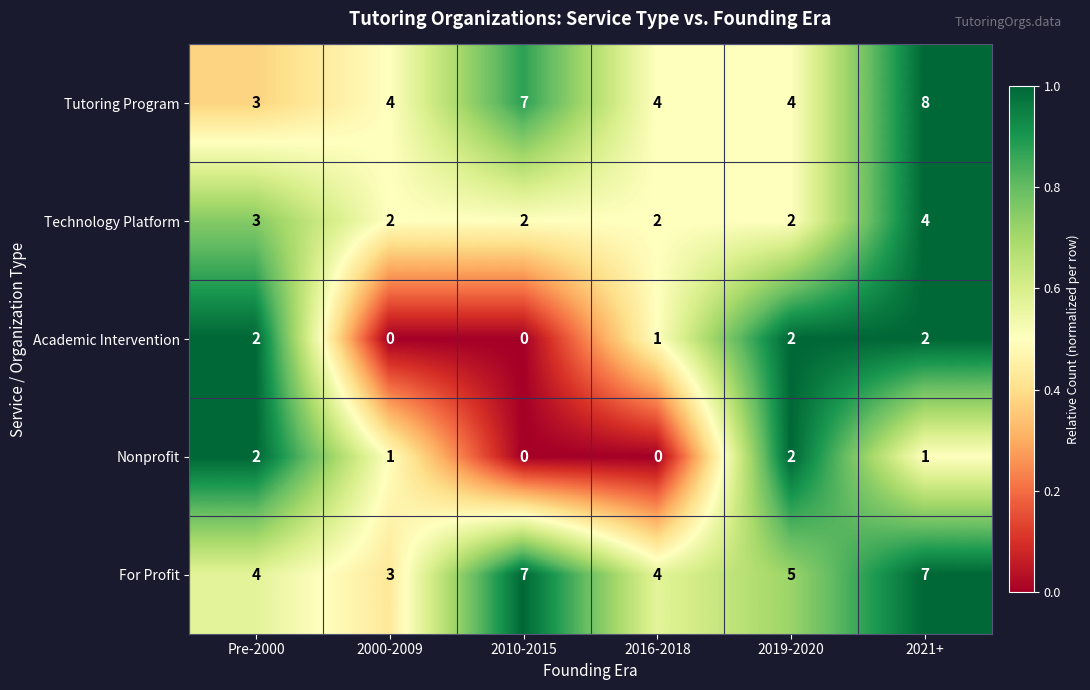

What is the sum of the For Profit values at 2016-2018 and Pre-2000?

8